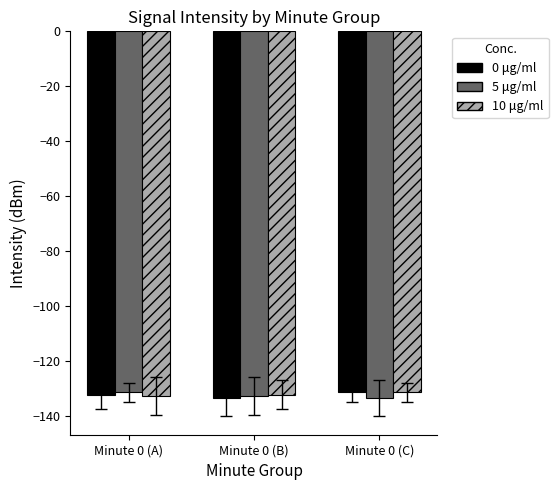

Are the bars grouped side by side (vs. stacked)?

Yes